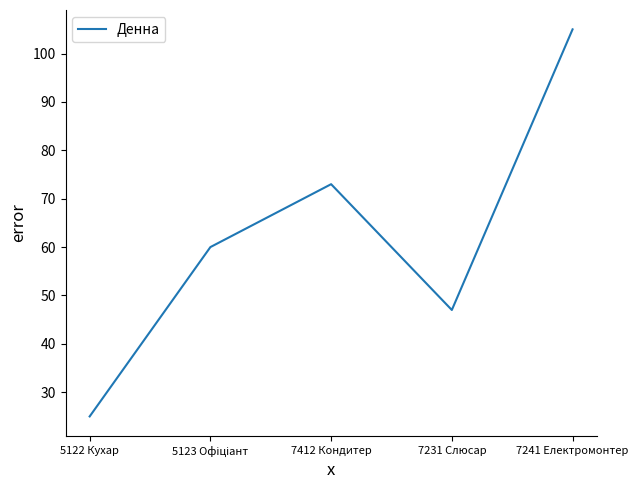

What is the maximum value shown in the chart?

105